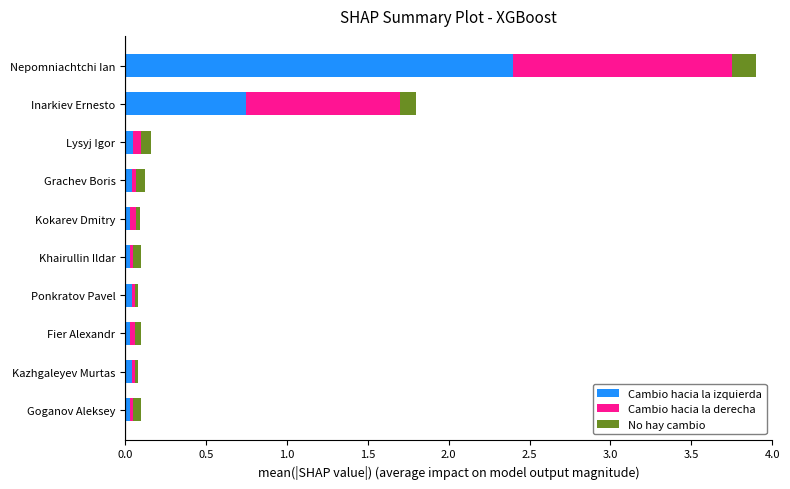

What is the difference between the second highest and minimum values in the Cambio hacia la izquierda series?

0.7